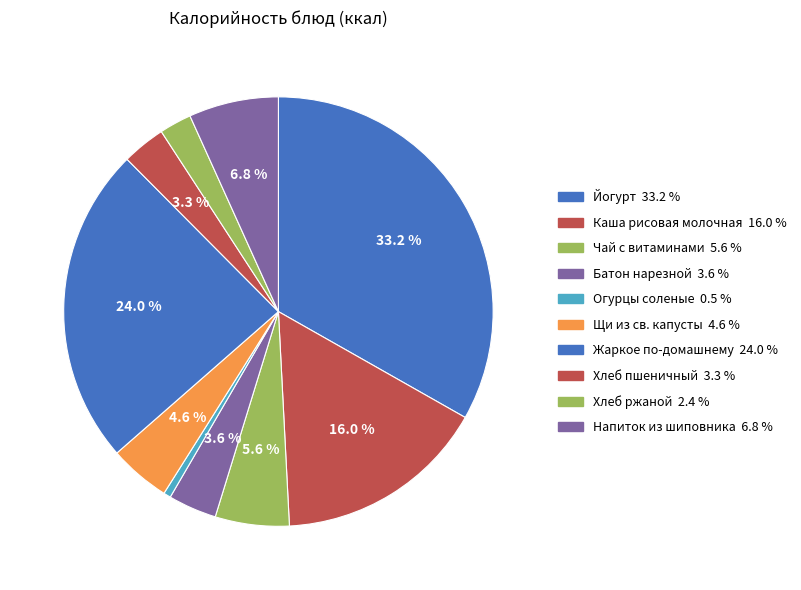

Which category has the smallest portion of the pie?

Огурцы соленые